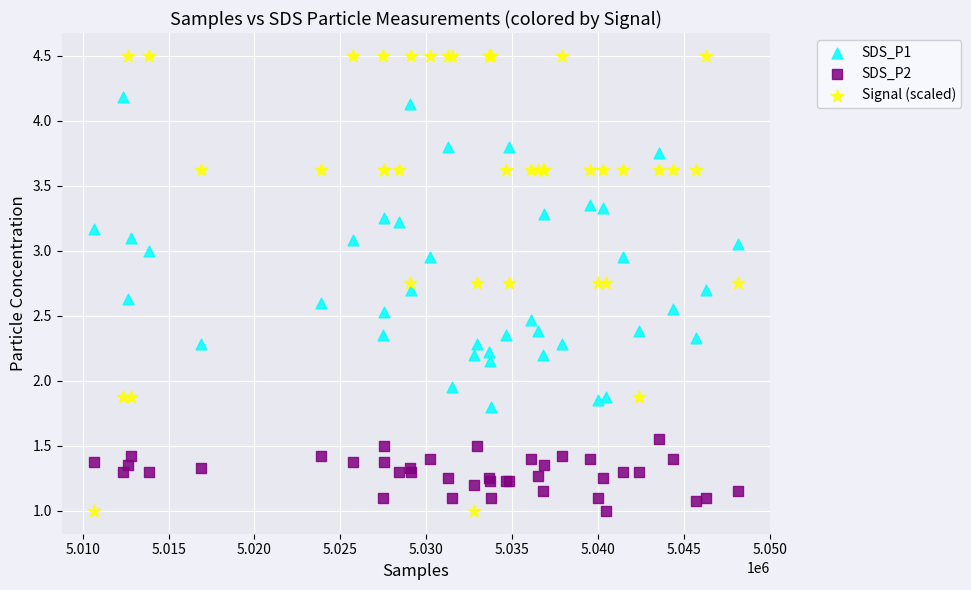

Which series reaches the maximum Y coordinate?

Signal (scaled)